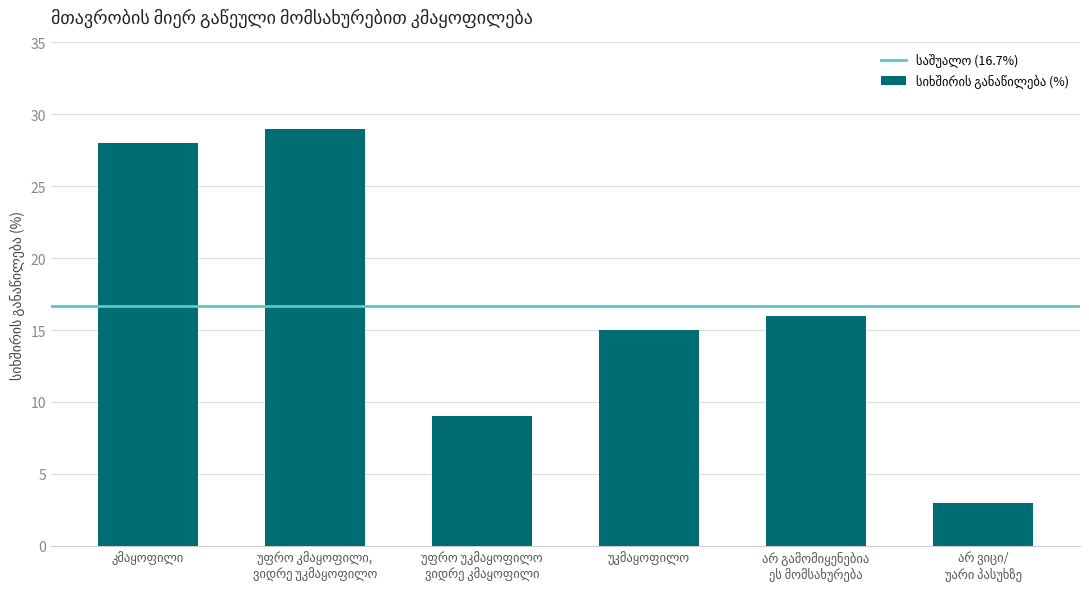

What is the greatest value displayed?

29